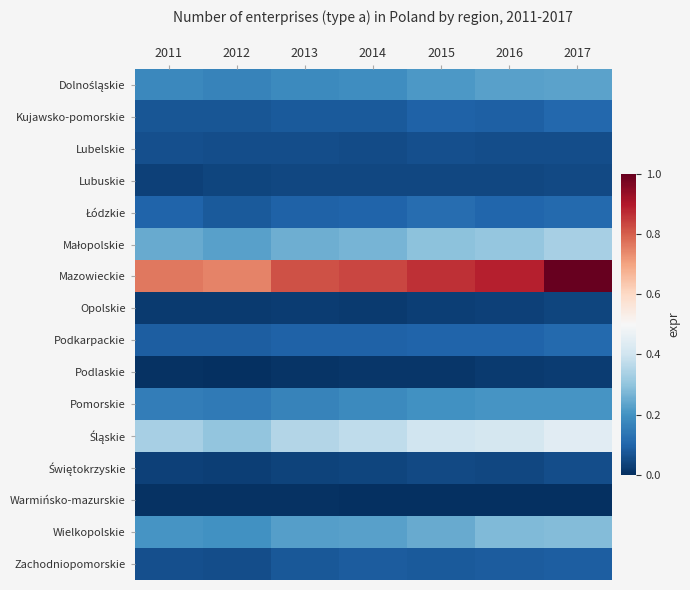

Between 2012 and 2017, which is larger?

2017